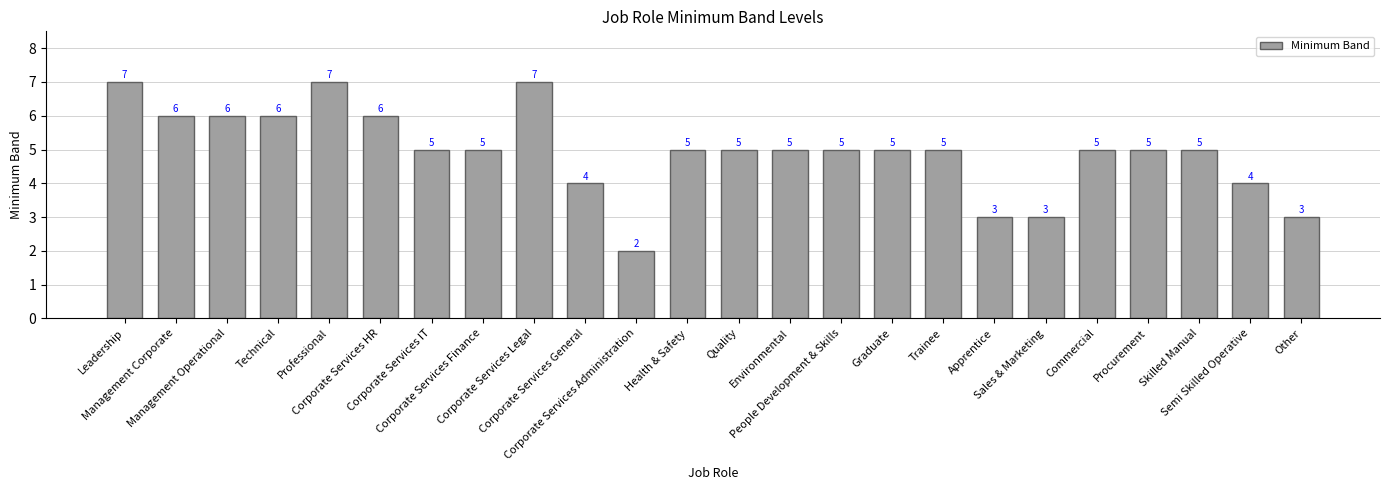

What is the greatest value displayed?

7